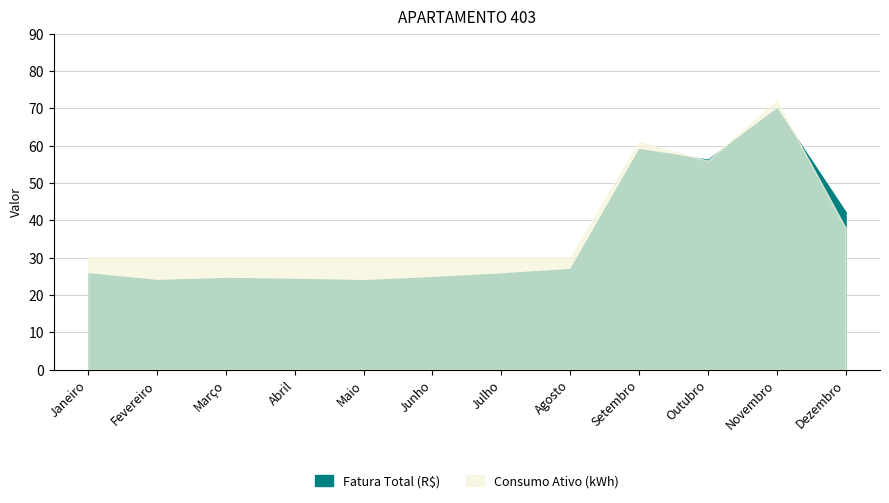

At which category is the sum across all series the highest?

Novembro